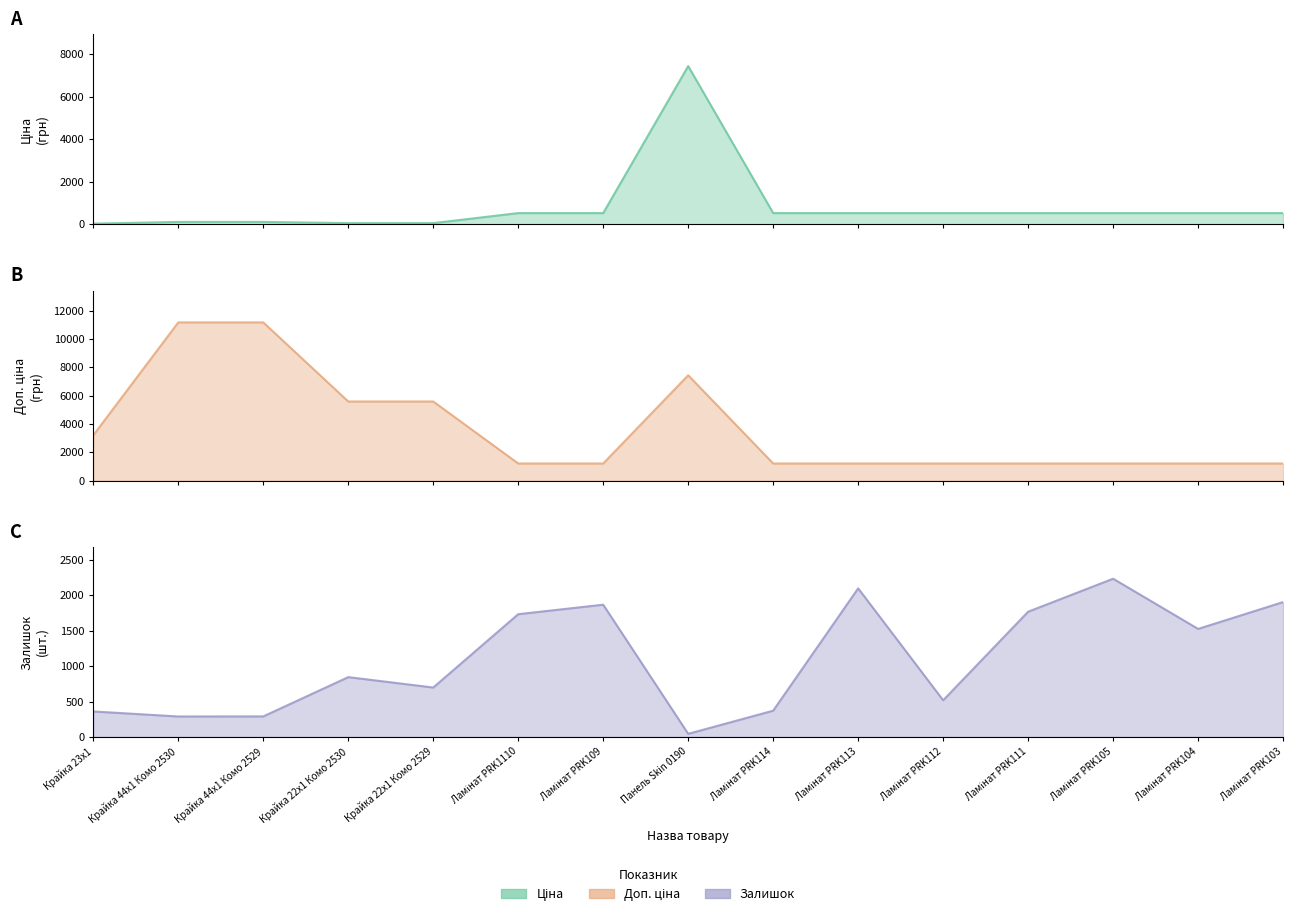

Is it true that Доп. ціна equals 1210.7 at Ламінат PRK112?

True